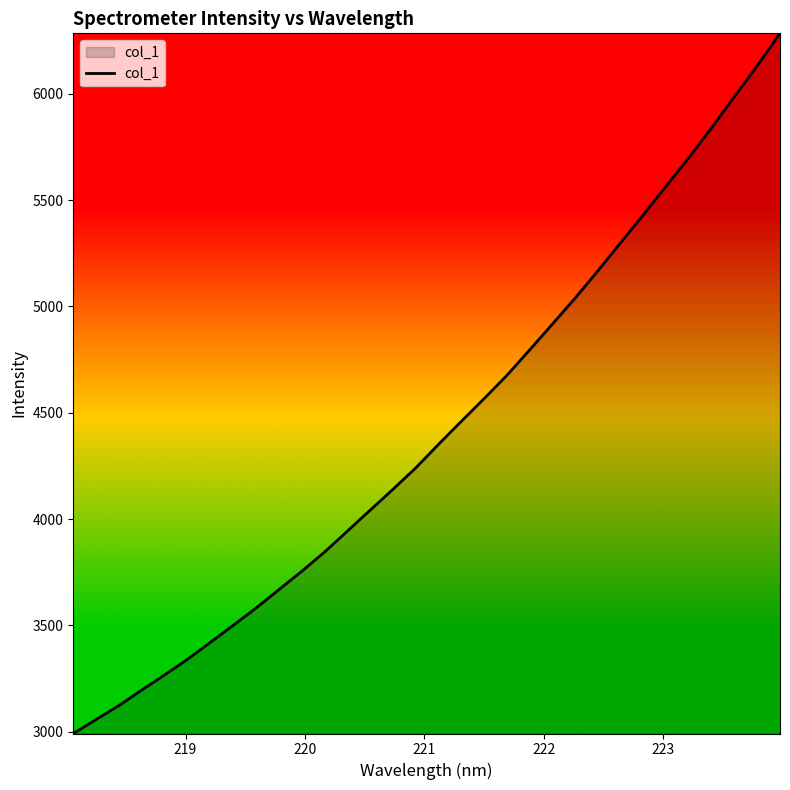

What is the maximum value shown in the chart?

6283.8